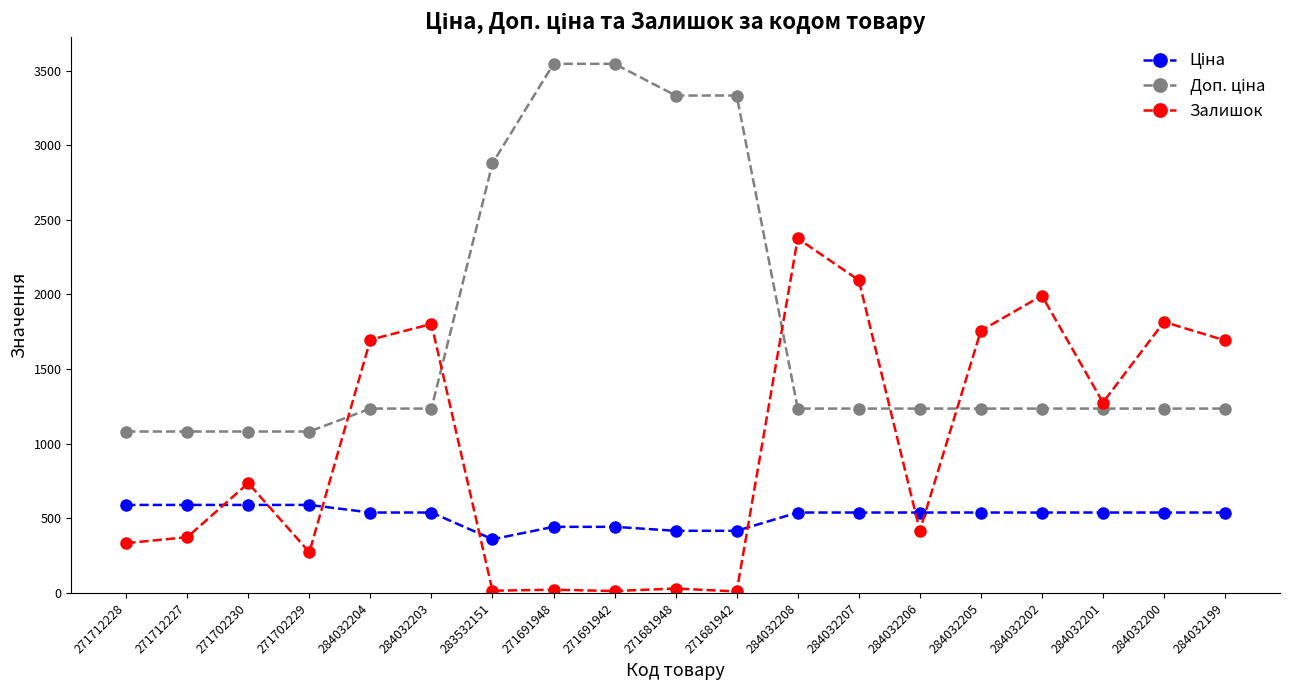

What position from the right is 284032204?

15